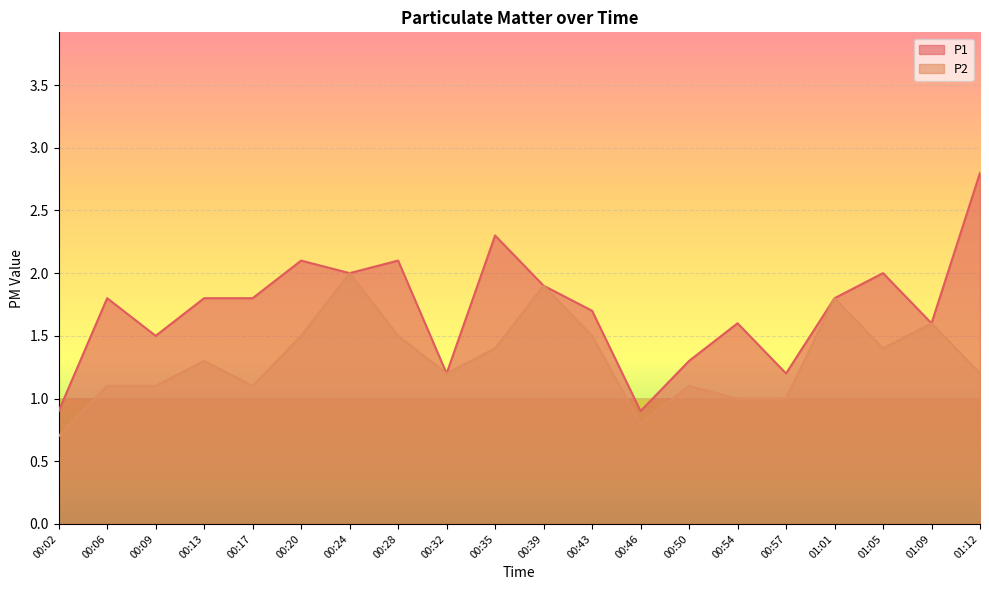

List the series in order of their overall mean, lowest first.

P2, P1